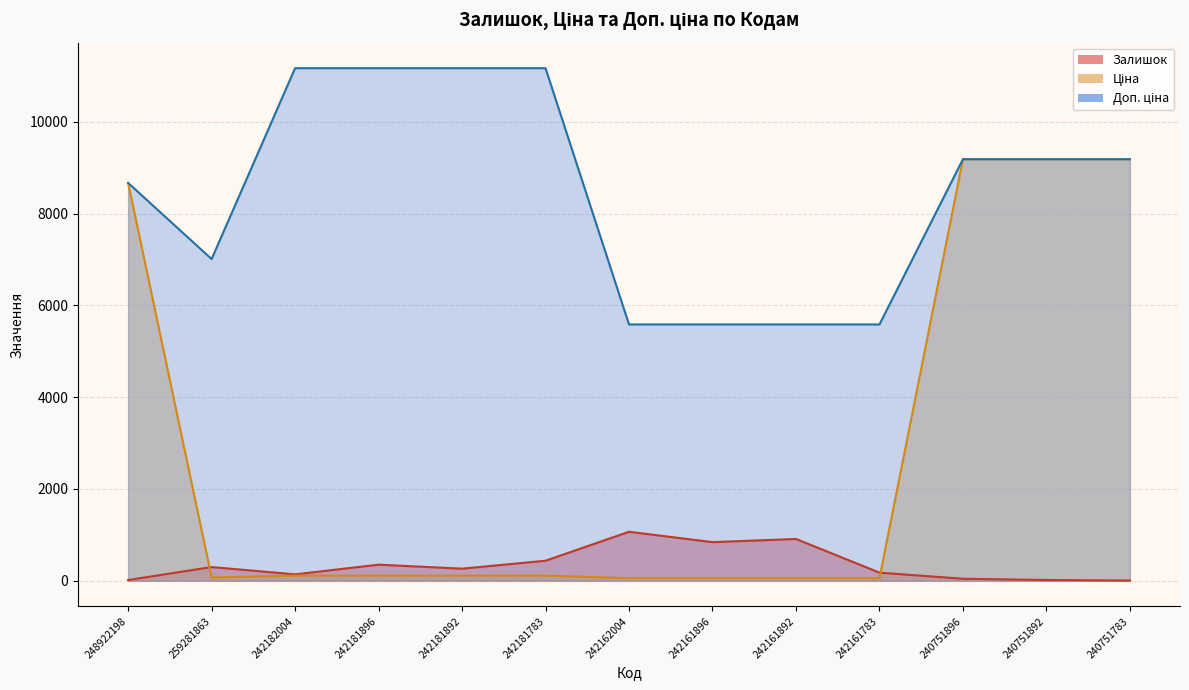

Rank the series at 248922198 from highest to lowest value.

Ціна, Доп. ціна, Залишок